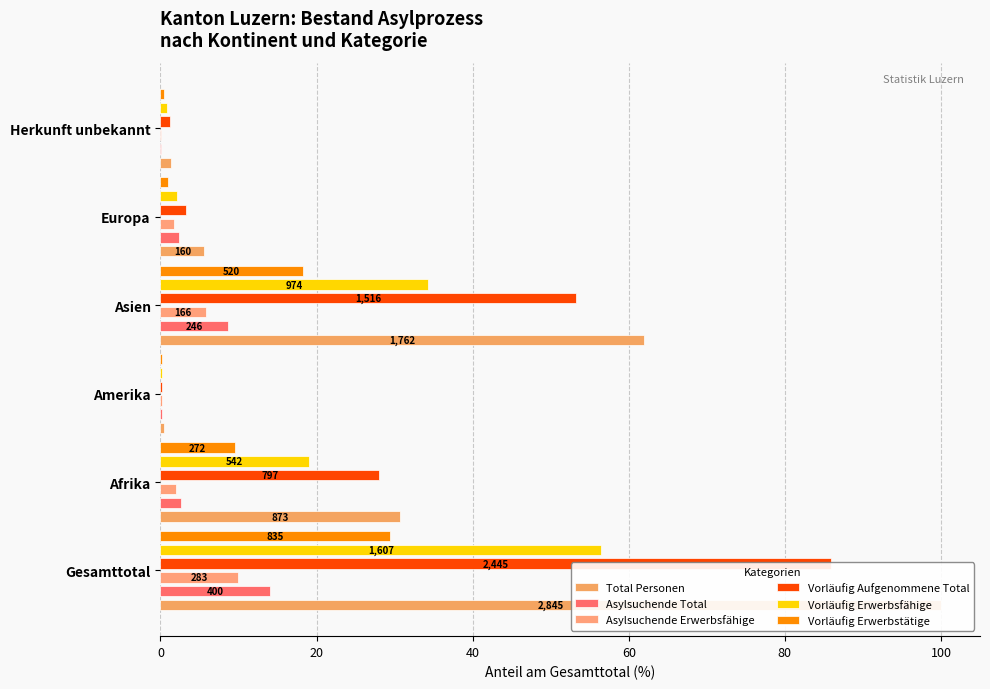

Read the Vorläufig Erwerbsfähige value at Europa.

2.2